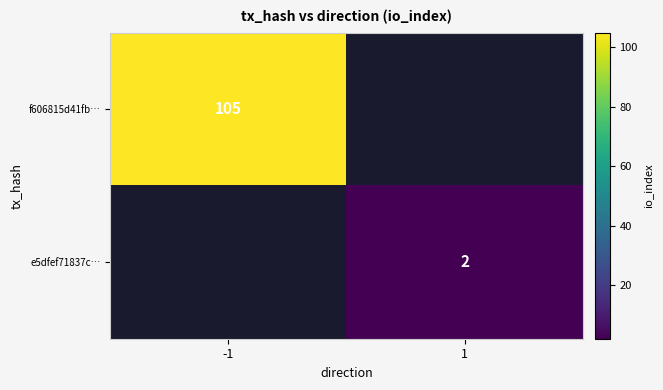

The value of e5dfef71837c… at 1 is 3. True or false?

False